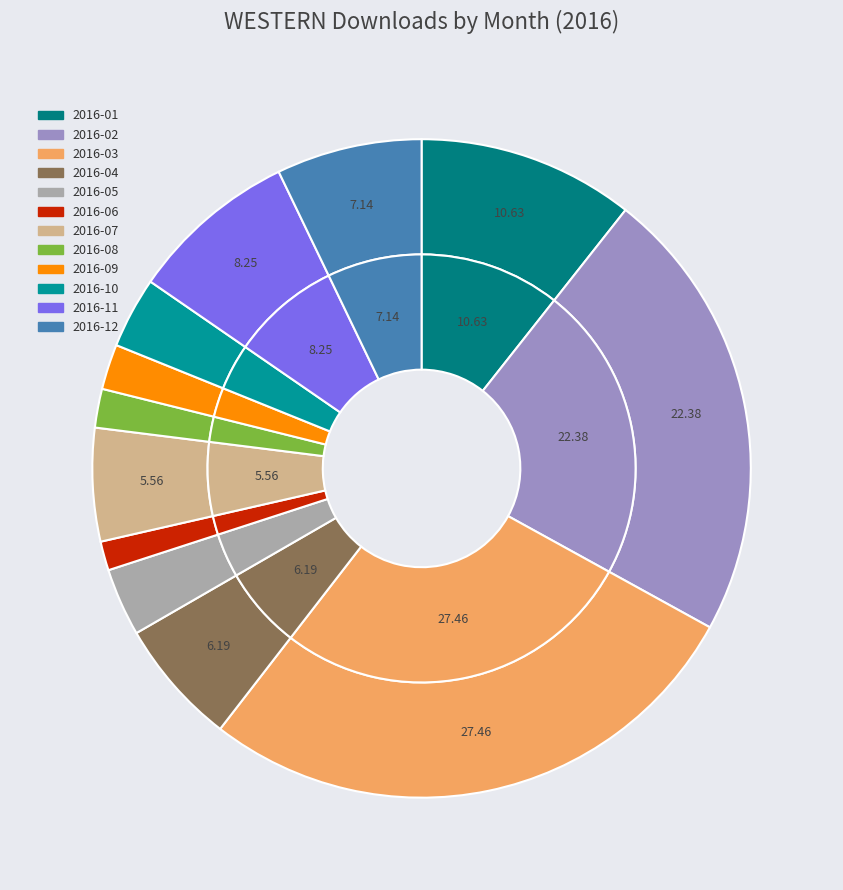

To the nearest percent, what portion does 2016-03 represent?

27%